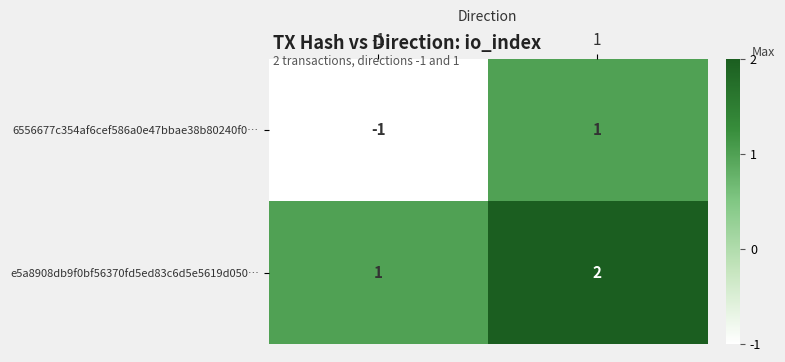

Which category has the lowest value across all series?

-1